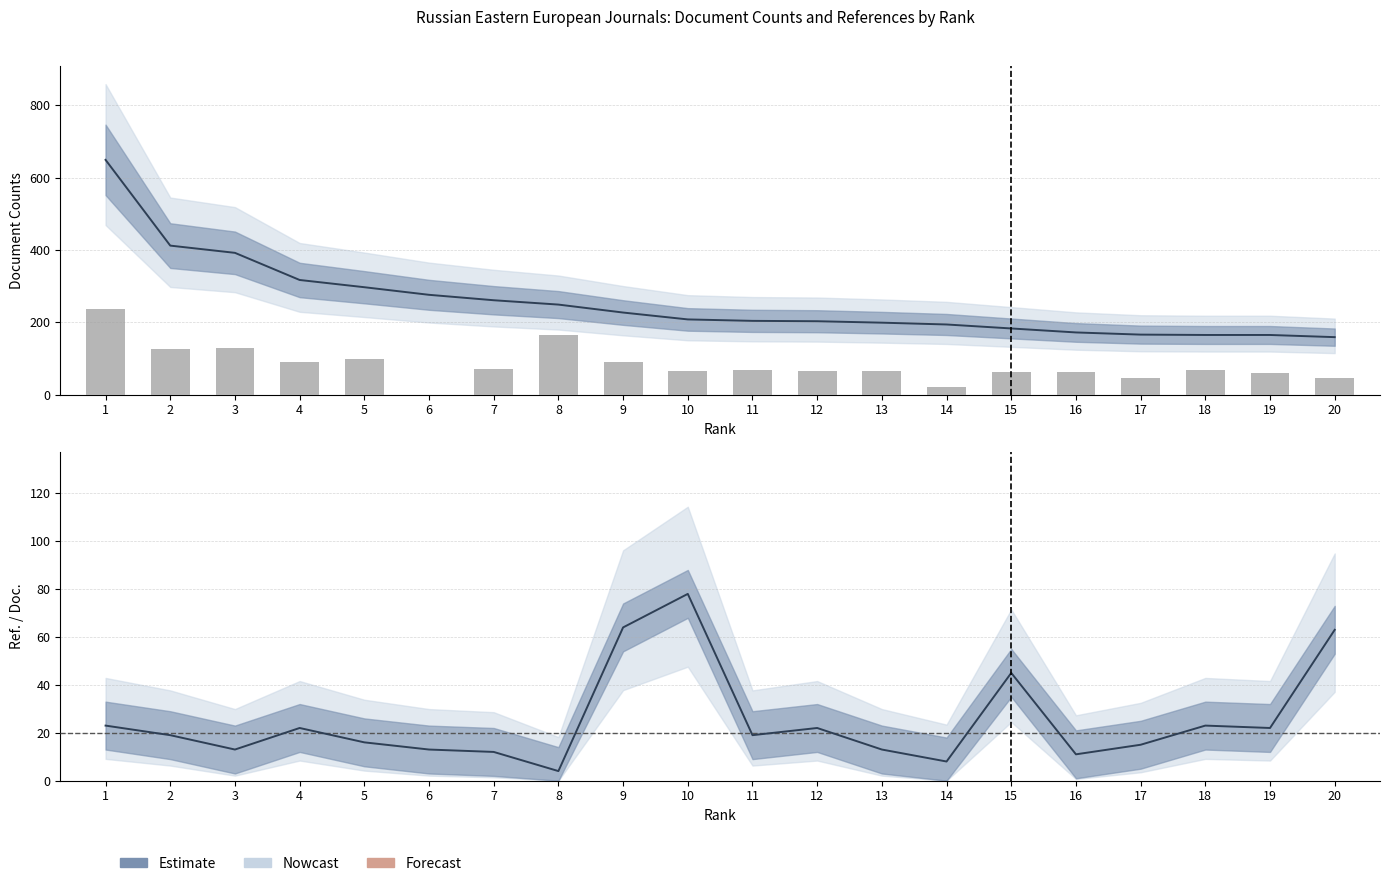

What is the value of the 15th bar from the left?

62